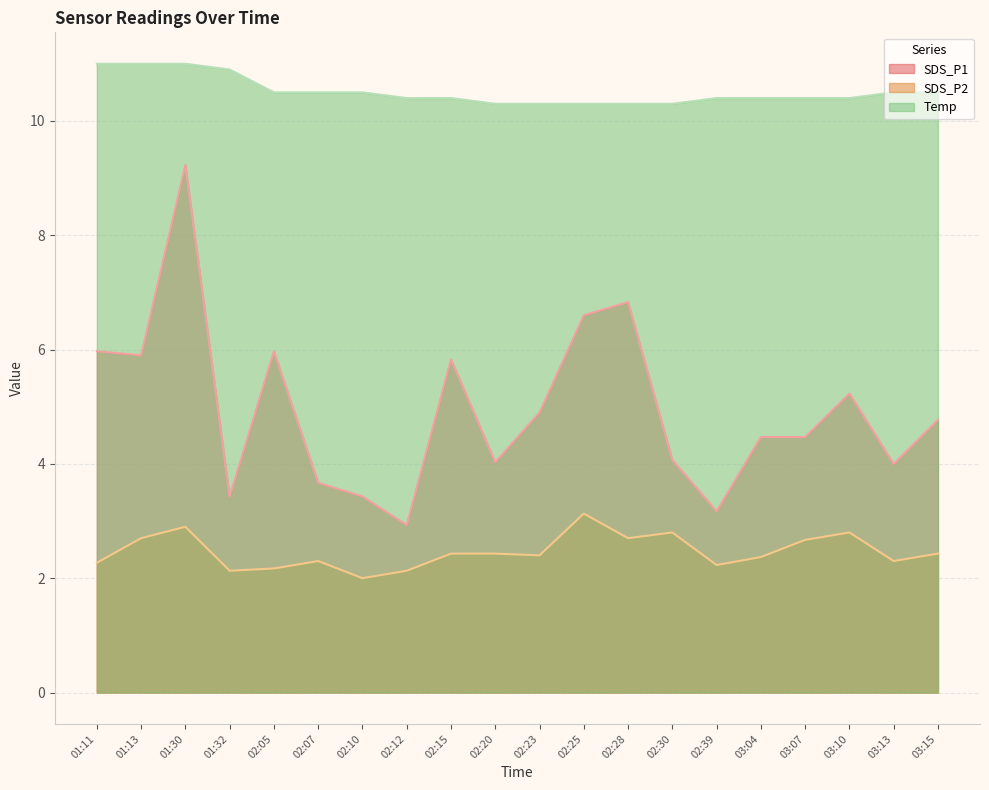

Which category has the lowest value across all series?

02:10